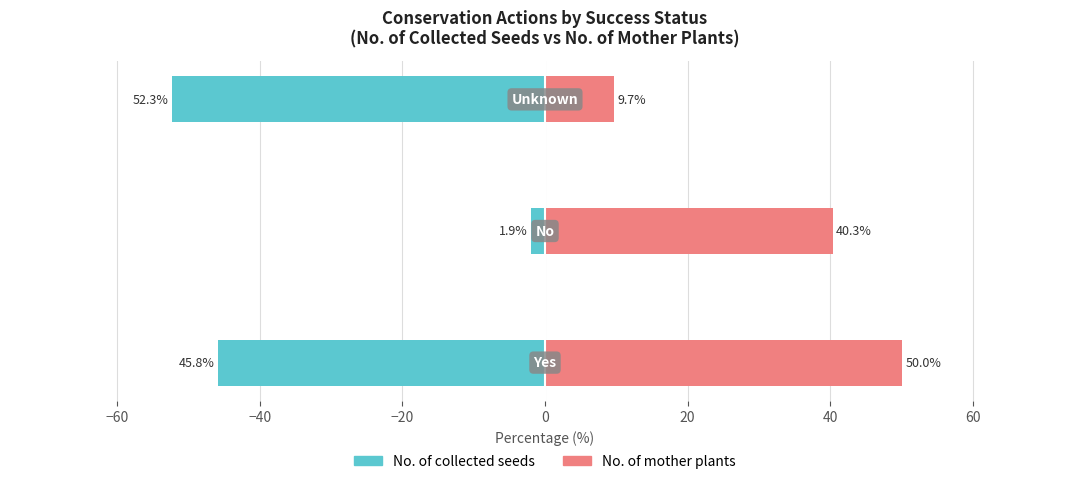

Is the value of No. of collected seeds at −40 greater than the value of No. of mother plants at −40?

No